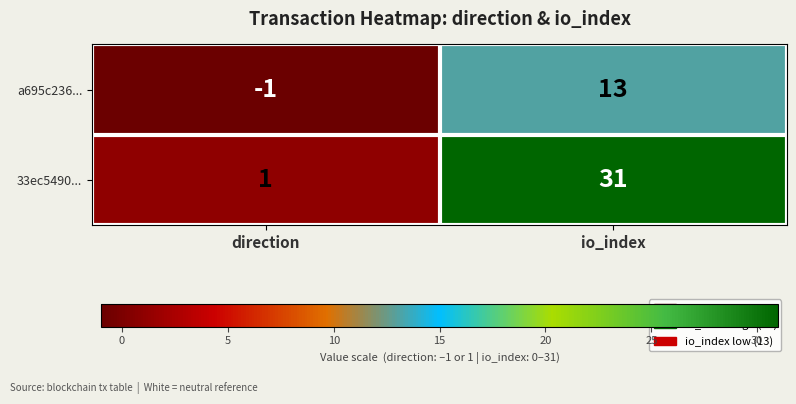

Which series has the largest total across all categories?

33ec5490...